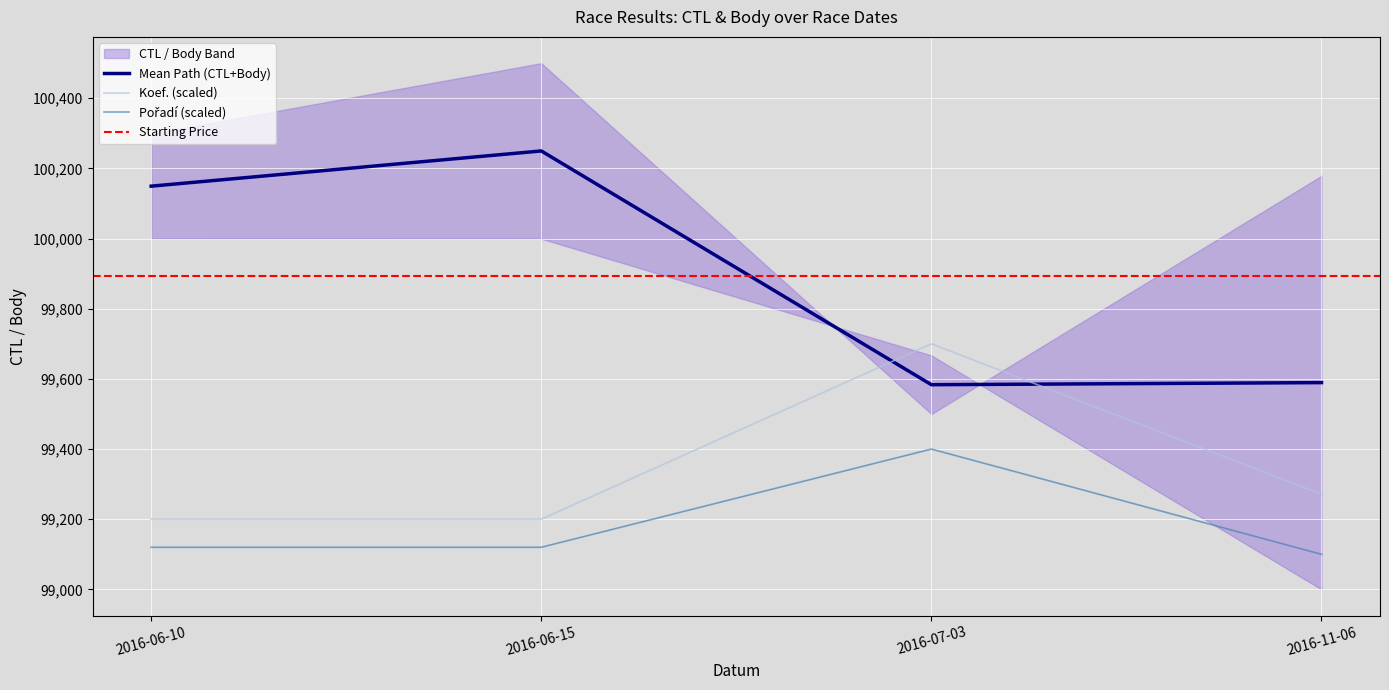

How many intersections are there between Mean Path (CTL+Body) and Koef. (scaled)?

2